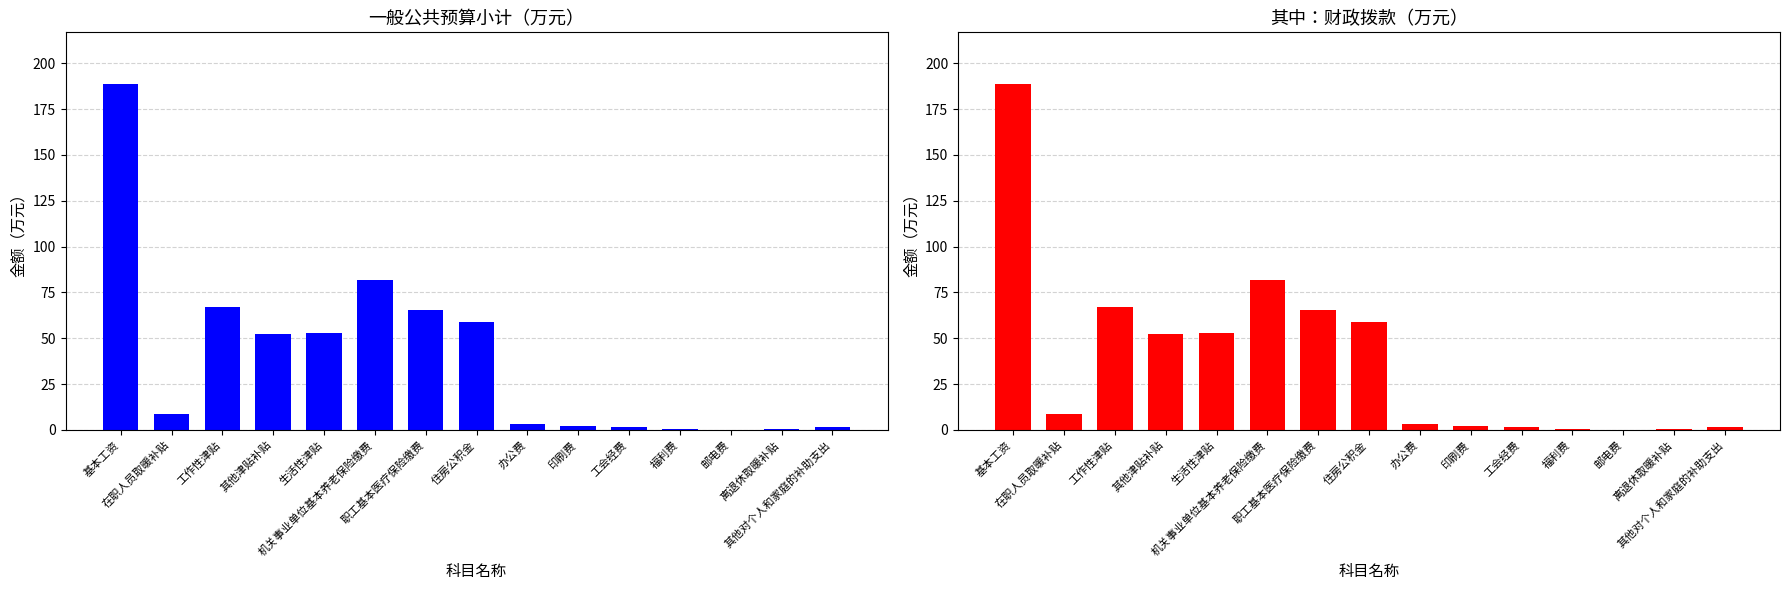

What is the average value of the 一般公共预算小计 series?

39.0